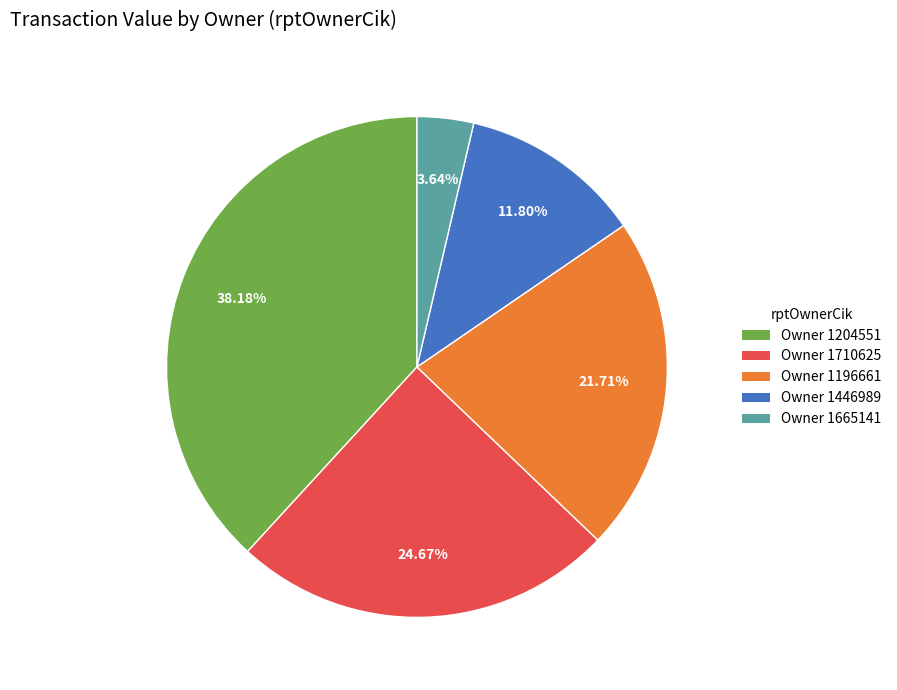

Is there a majority slice in this chart?

No